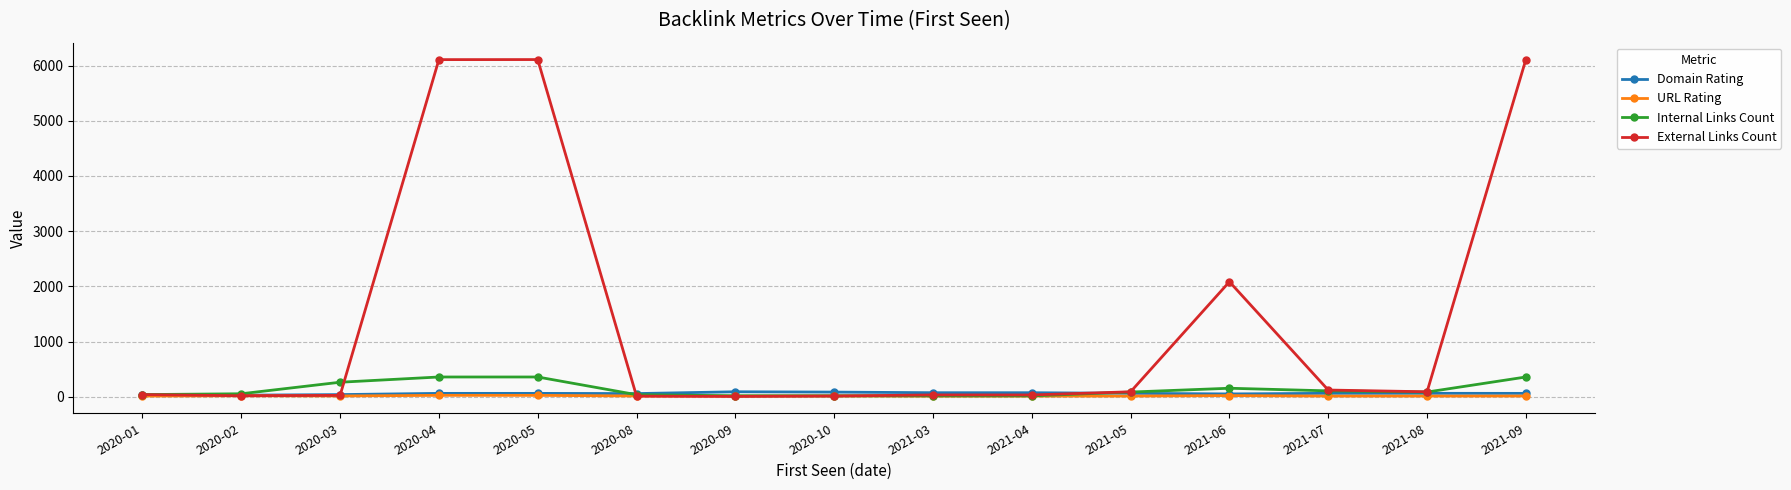

The value of Internal Links Count at 2020-09 is 16.0. True or false?

True